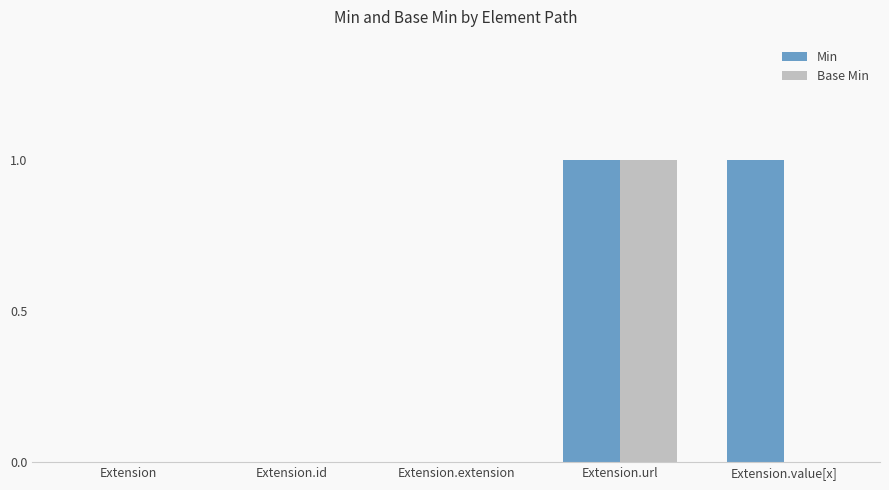

Count the number of categories in the chart.

5